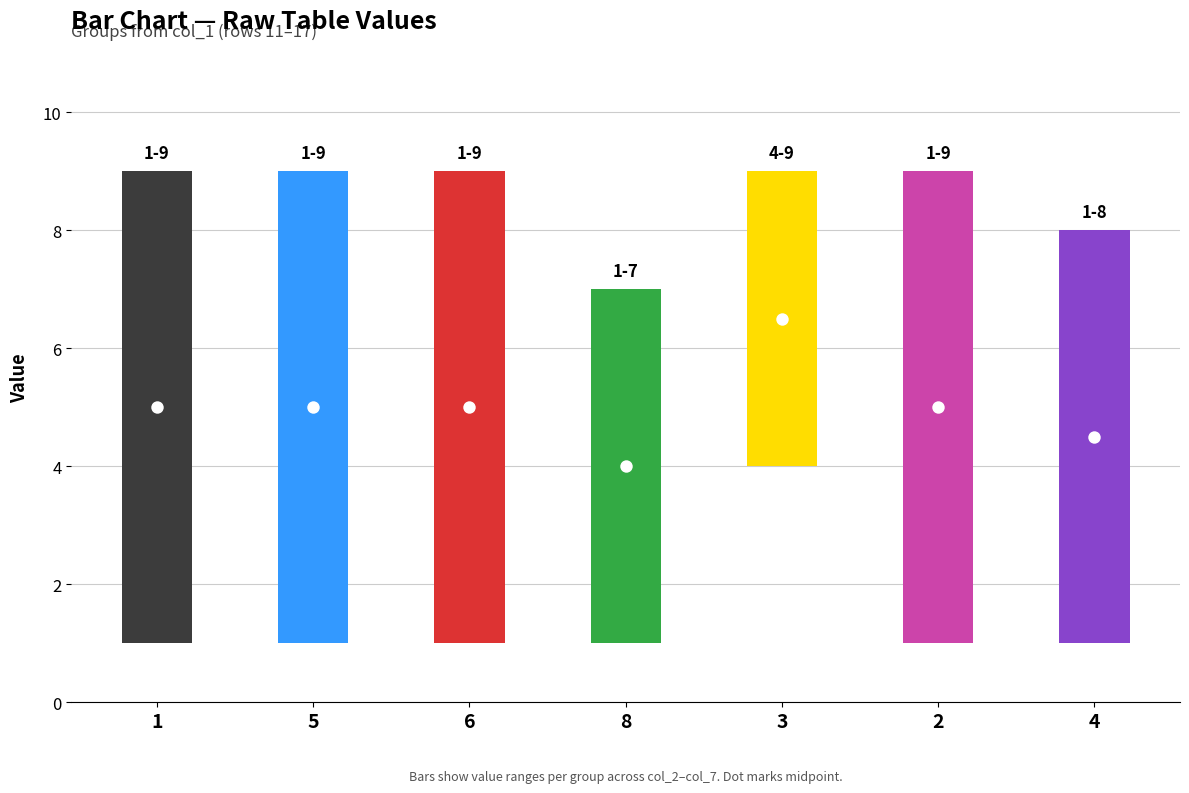

Which series has the largest total across all categories?

col_7